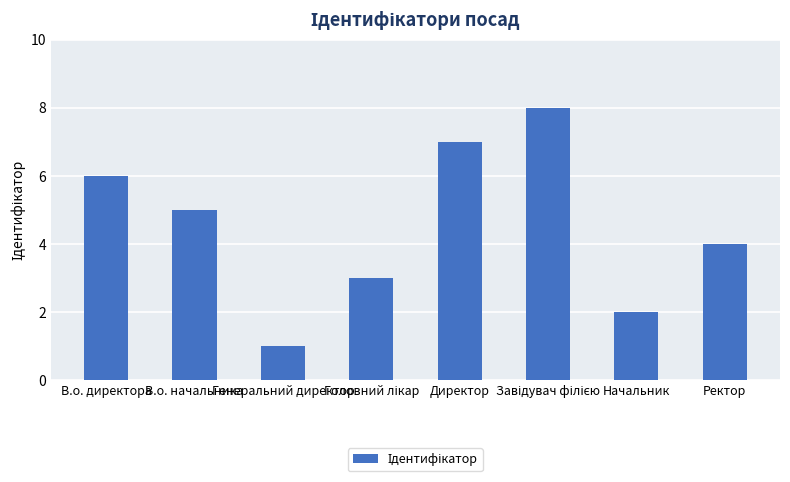

What is the difference between the maximum and second lowest values?

6